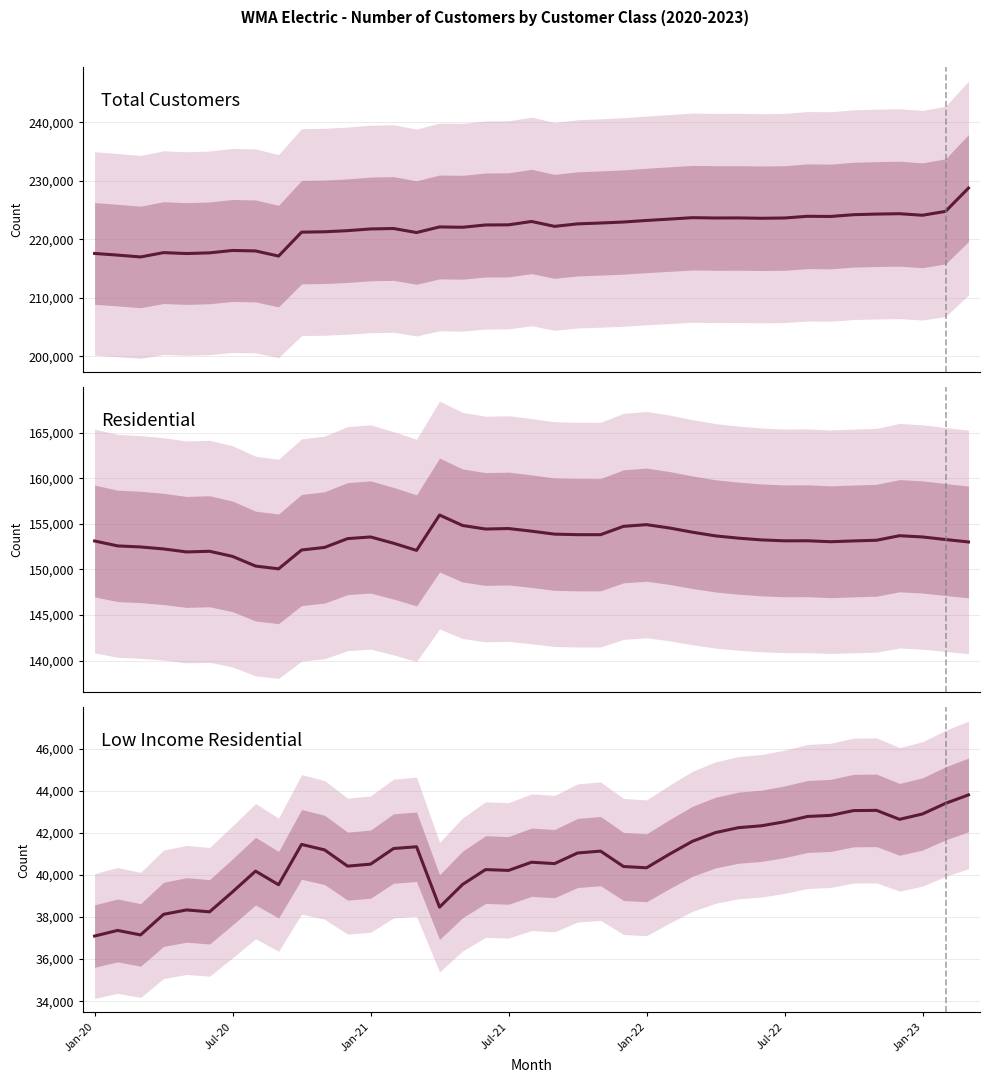

Between 15 and 30, which series saw the biggest shift?

Low Income Residential